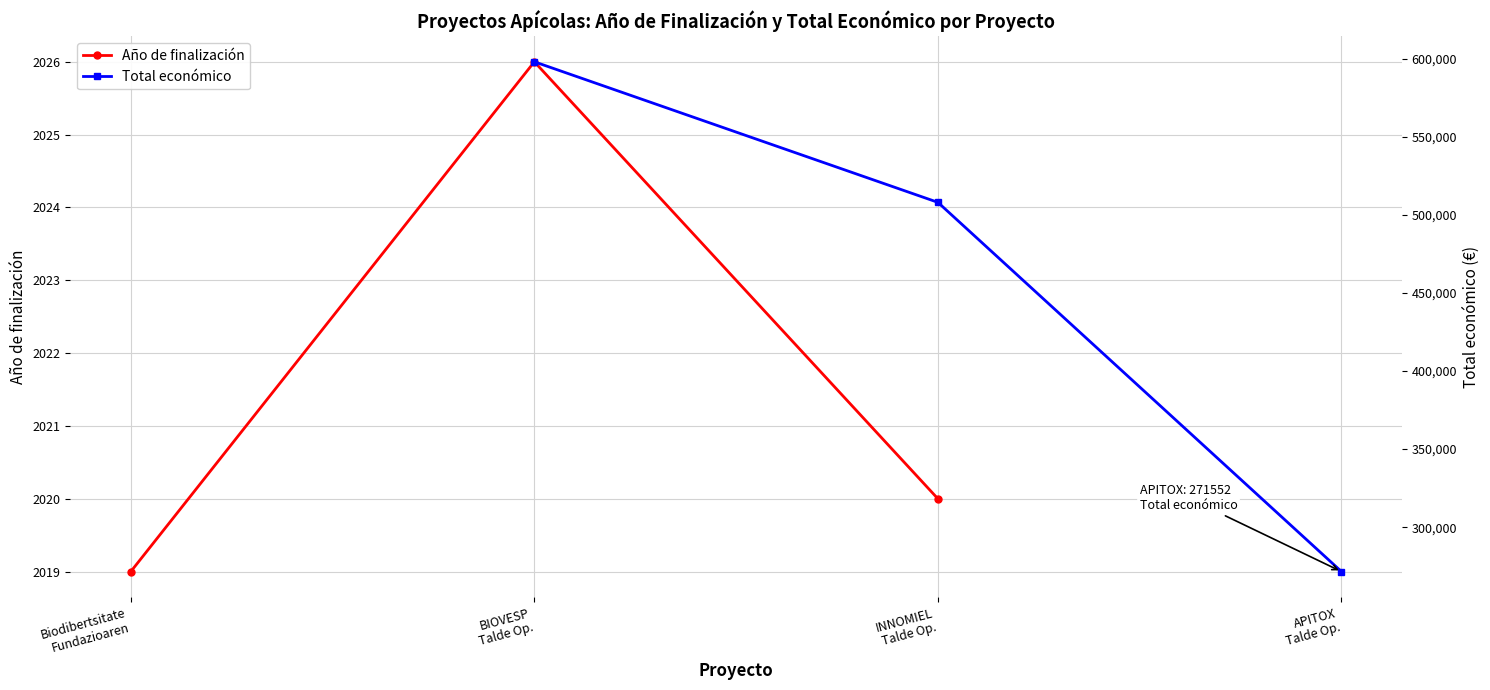

Rank the series by their average value, from lowest to highest.

Año de finalización, Total económico